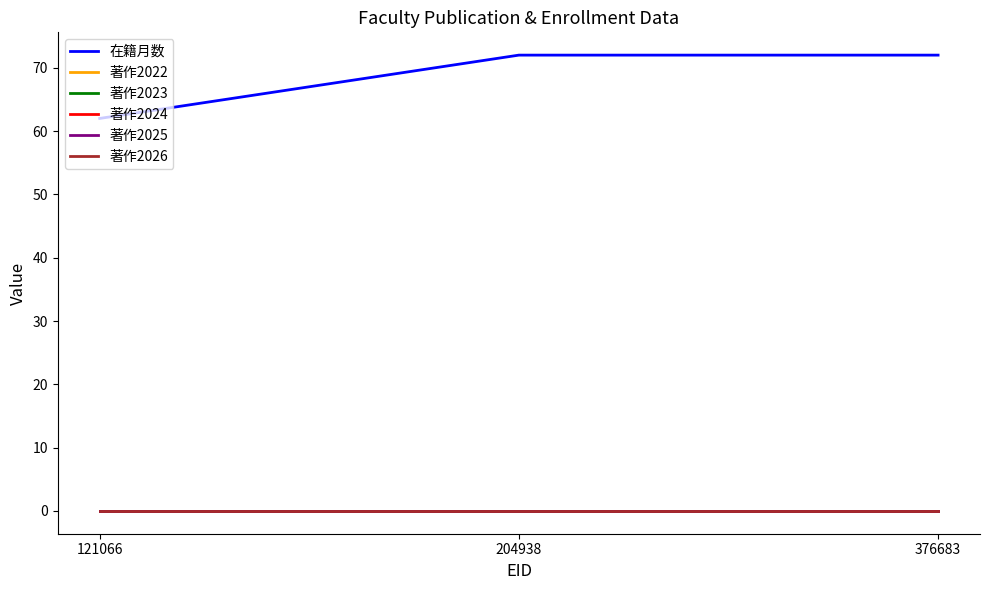

Does the chart have visible grid lines?

No